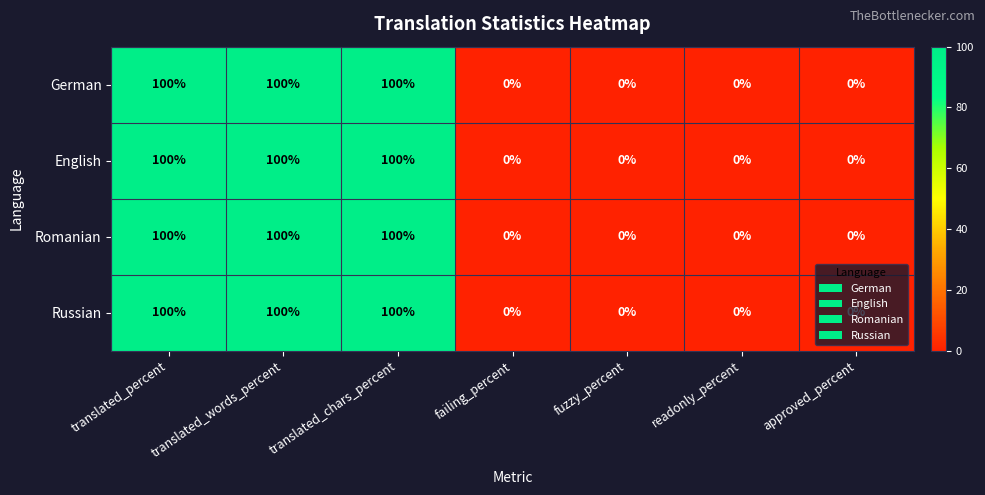

True or false: English has a value of 100 at translated_percent.

True